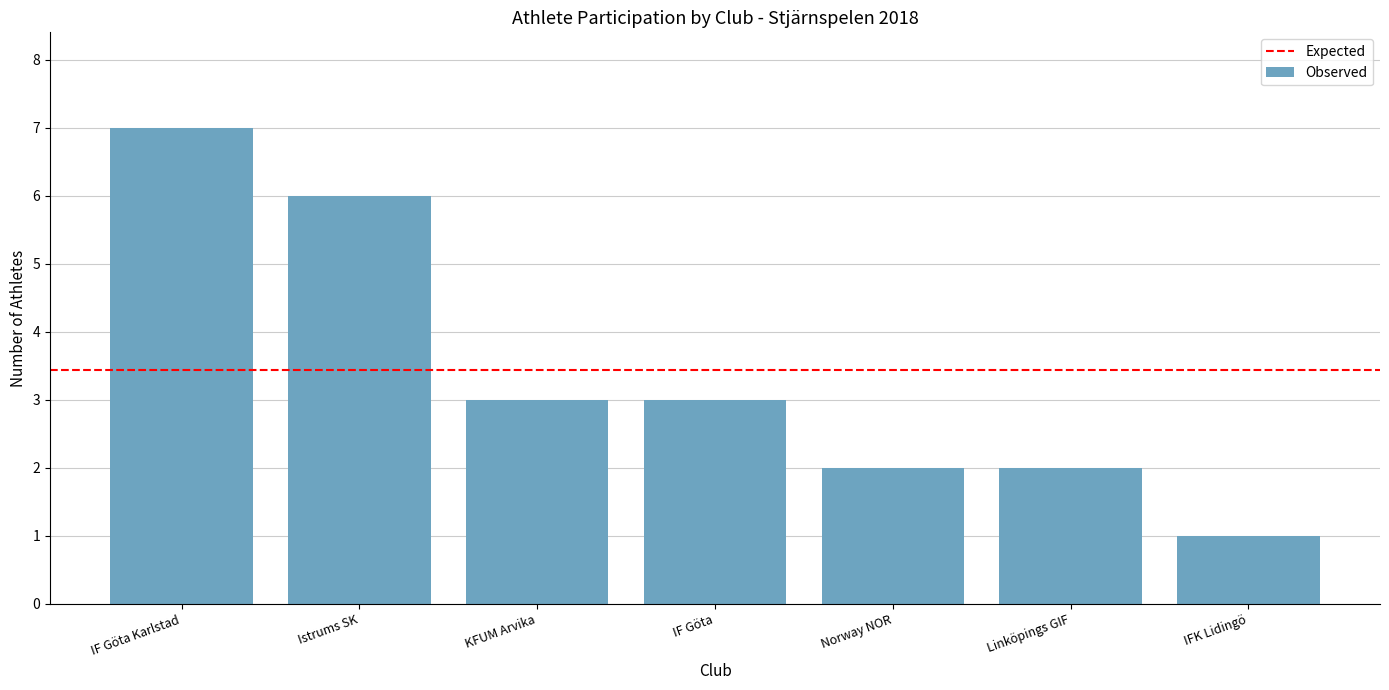

The chart shows a value of 3 at Linköpings GIF. True or false?

False